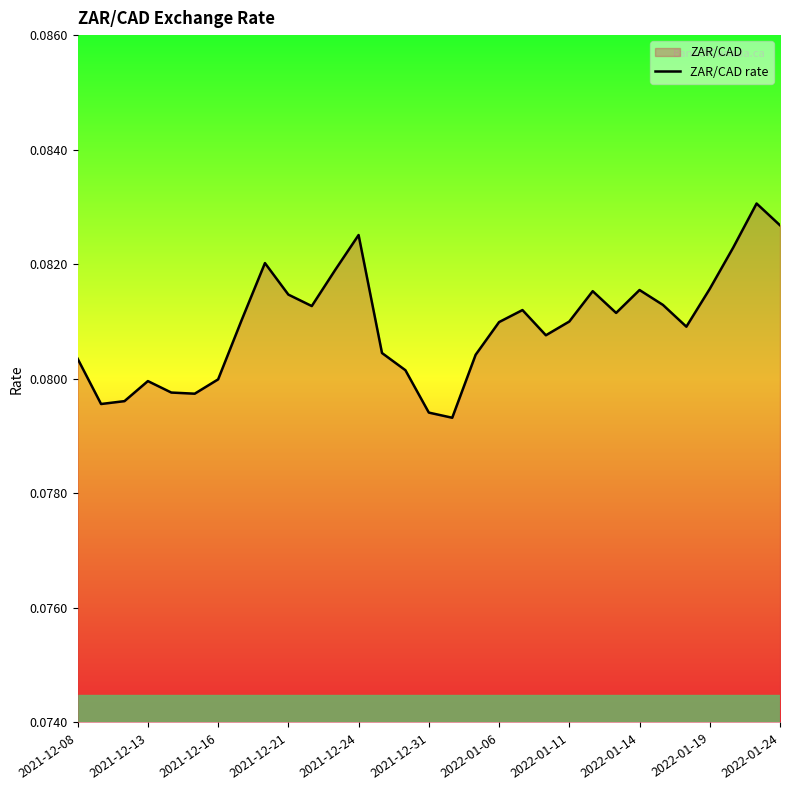

Where is the data nearest to the value 0?

16